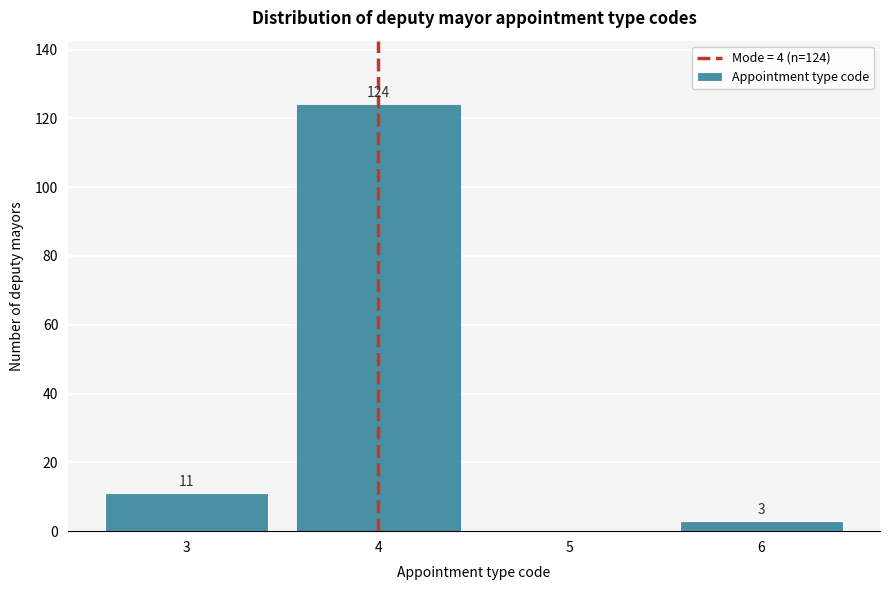

Reading left to right, what are all the values shown in this chart?

3=11	4=124	5=0	6=3